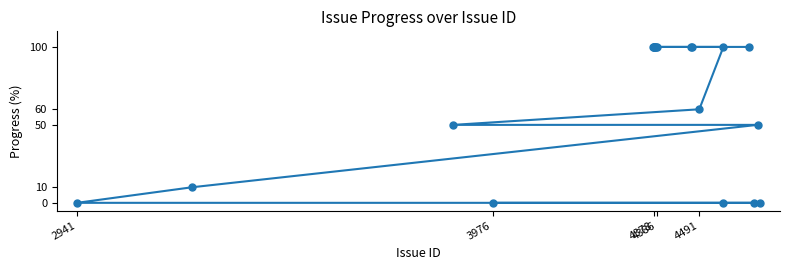

Is it true that the value at 2941 is -31?

False